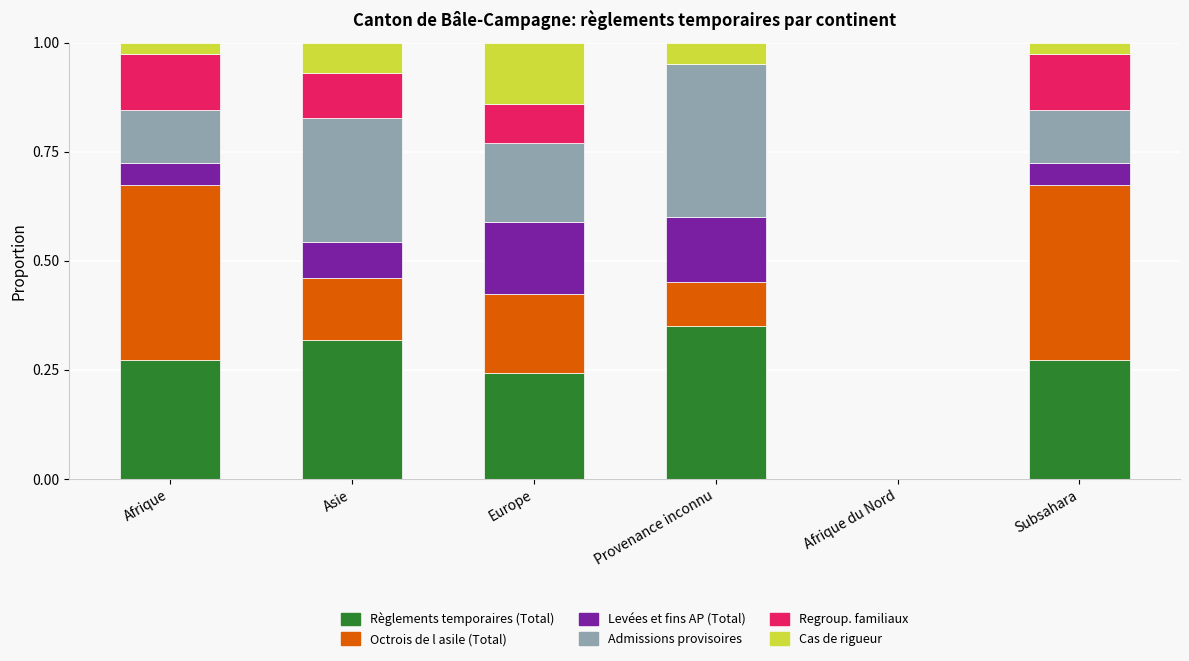

What is the sum of the Règlements temporaires (Total) values at Europe and Provenance inconnu?

0.6